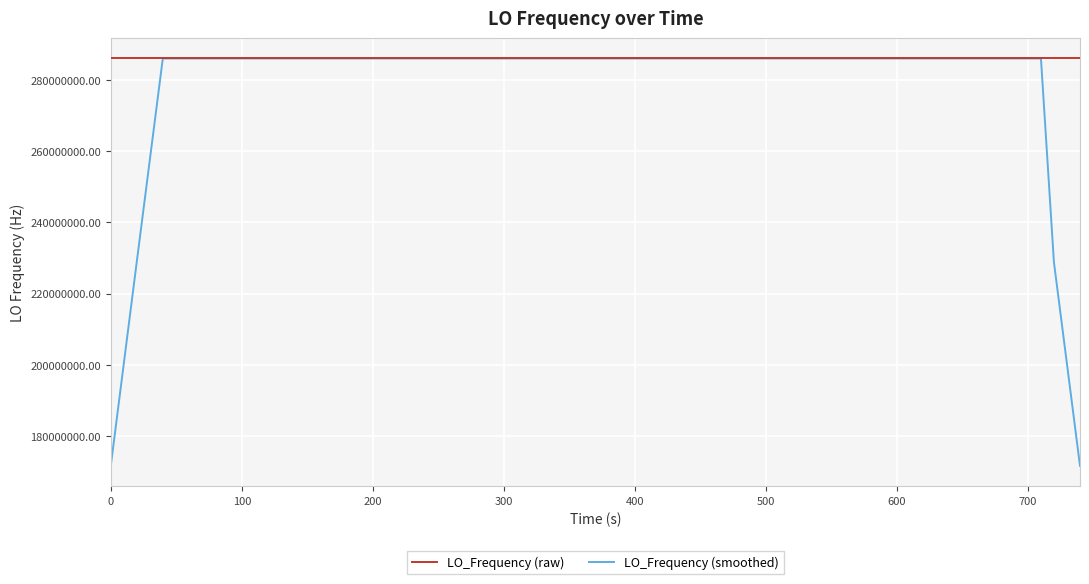

Which series has the largest range (max minus min)?

LO_Frequency (smoothed)